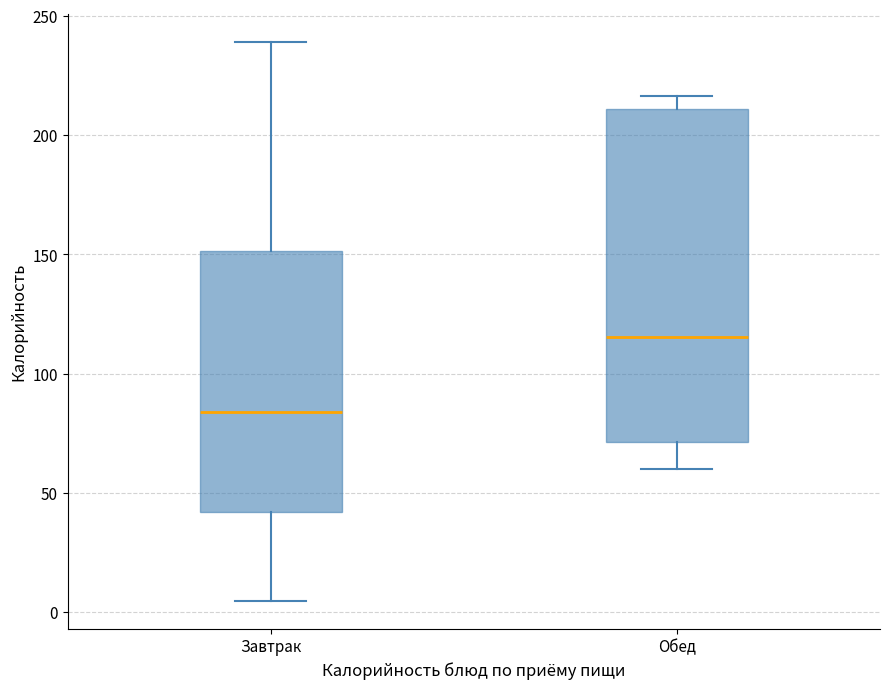

Where is the upper edge of the box for Обед on the y-axis? The values are not printed on the chart, so give them approximately, as read against the axis.

210